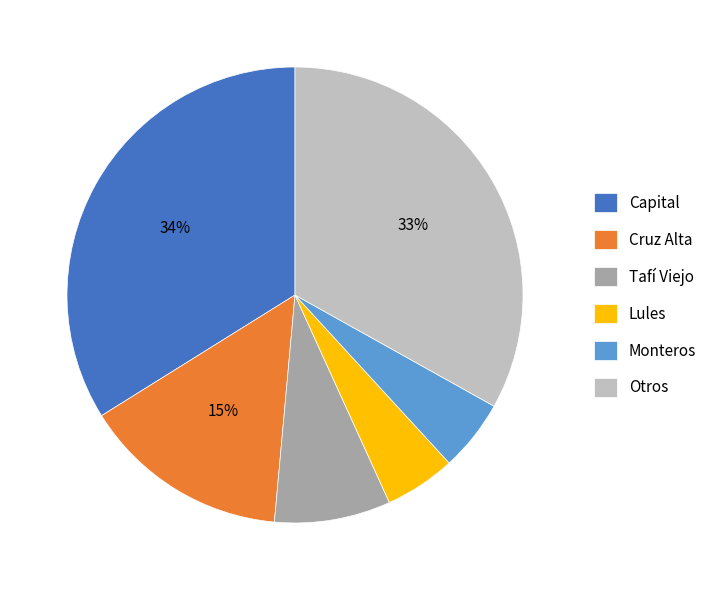

To the nearest percent, what is the average slice percentage?

17%